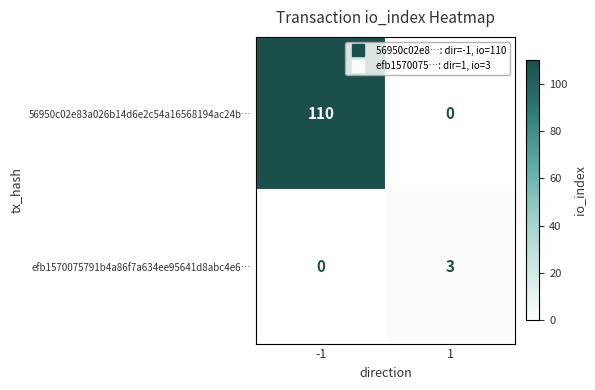

Reading left to right, extract all data points from this chart.

56950c02e83a026b14d6e2c54a16568194ac24b…: 110	0
efb1570075791b4a86f7a634ee95641d8abc4e6…: 0	3